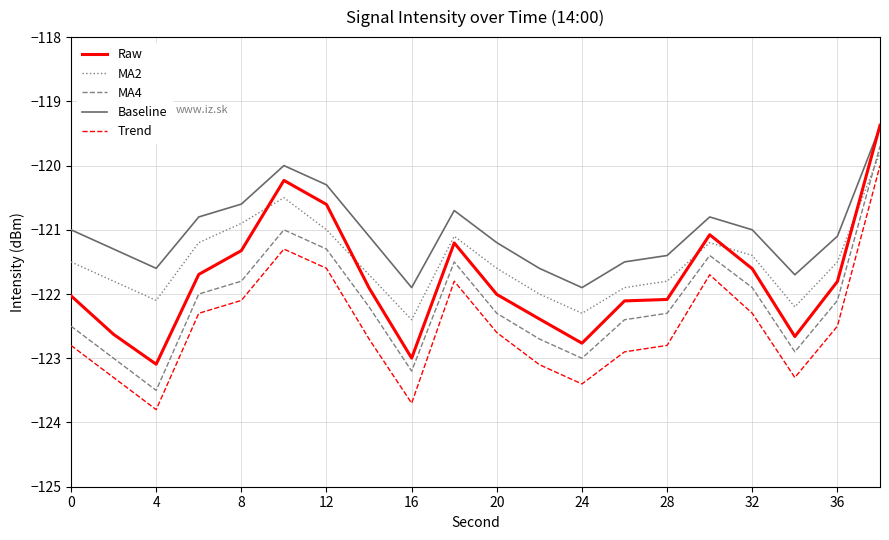

True or false: MA4 and Trend cross at least once.

False